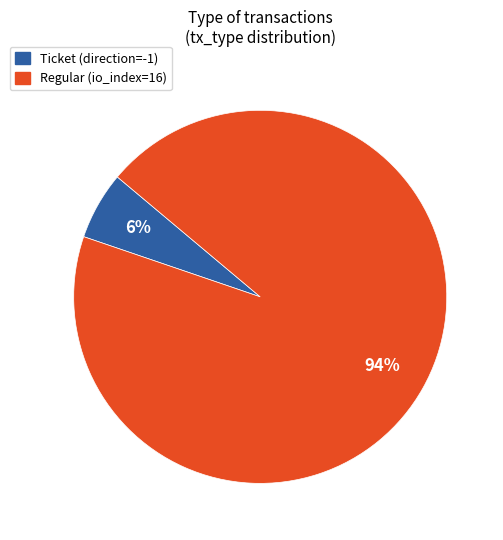

Combined, do Regular and Ticket account for over 50%?

Yes